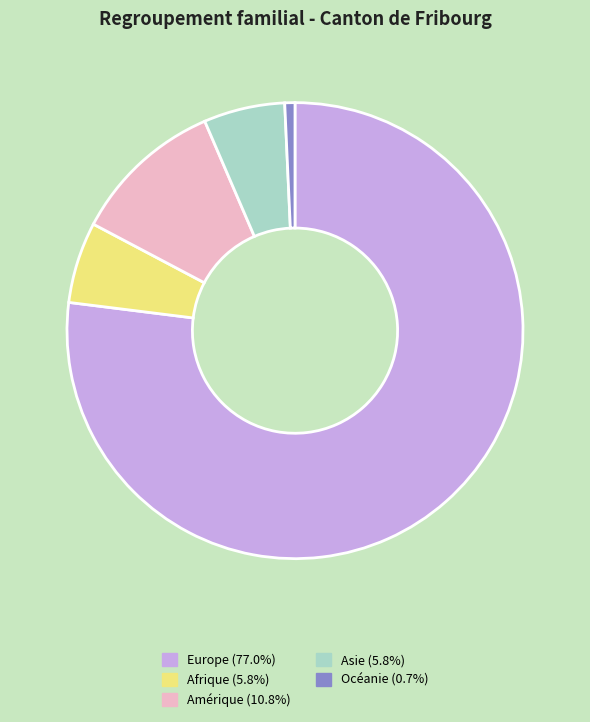

How many slices are in this pie chart?

5